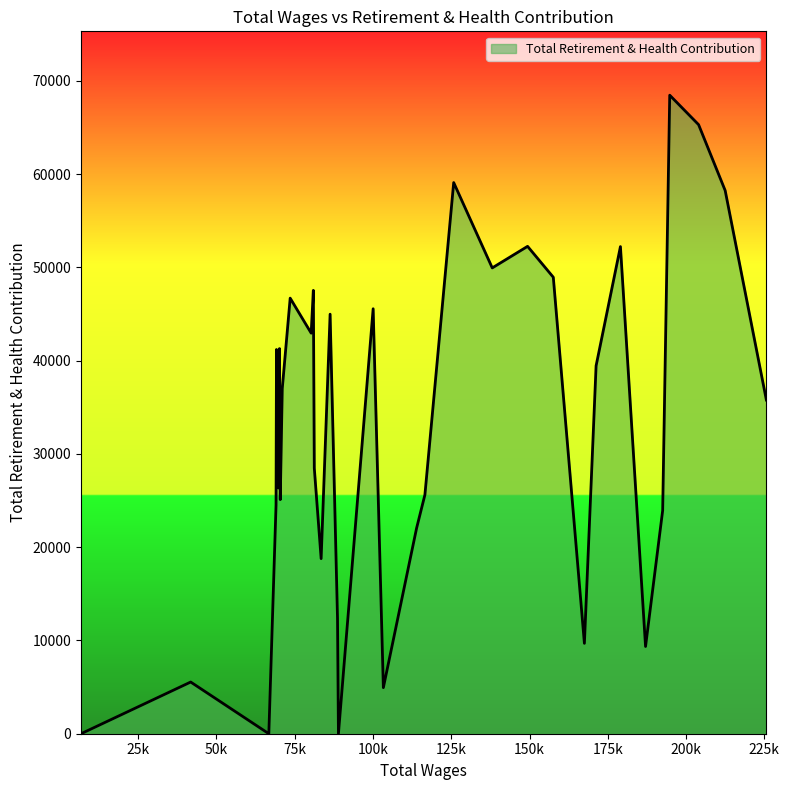

What is the difference between the maximum and minimum values?

68464